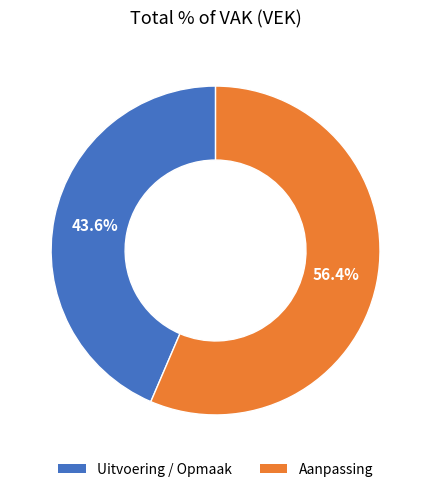

Which has a higher value, Uitvoering / Opmaak or Aanpassing?

Aanpassing